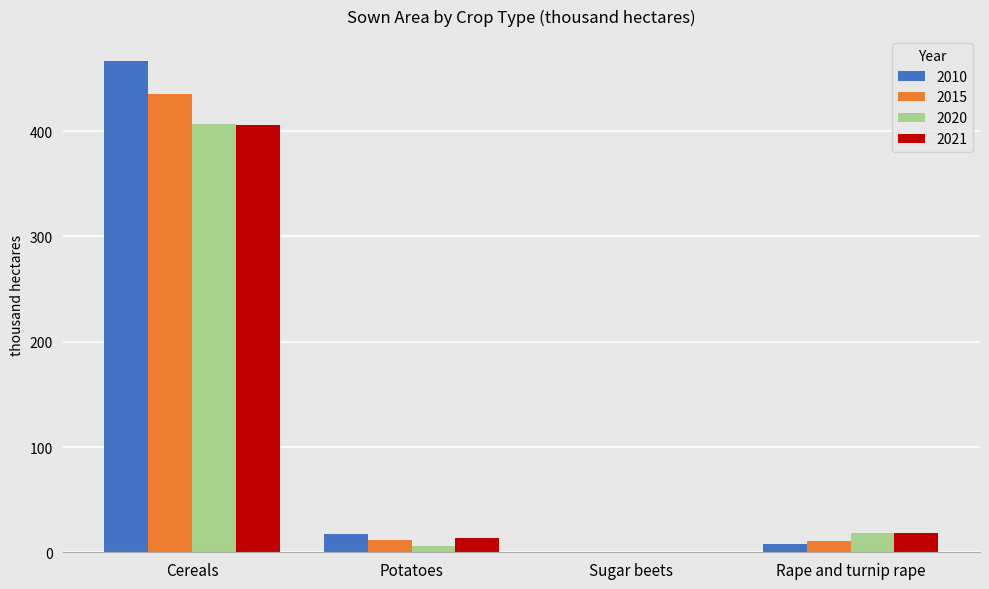

The 2021 series shows 13.2 at Potatoes. True or false?

True